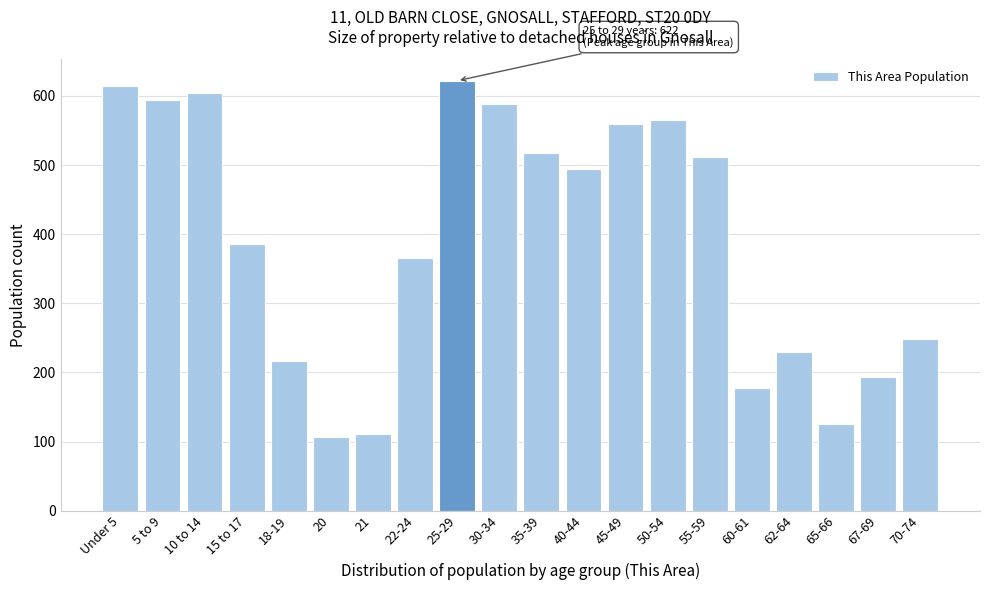

Reading right to left, list all the values displayed in this chart.

70-74=249	67-69=194	65-66=125	62-64=230	60-61=177	55-59=512	50-54=565	45-49=559	40-44=494	35-39=518	30-34=589	25-29=622	22-24=366	21=111	20=106	18-19=216	15 to 17=386	10 to 14=604	5 to 9=594	Under 5=614